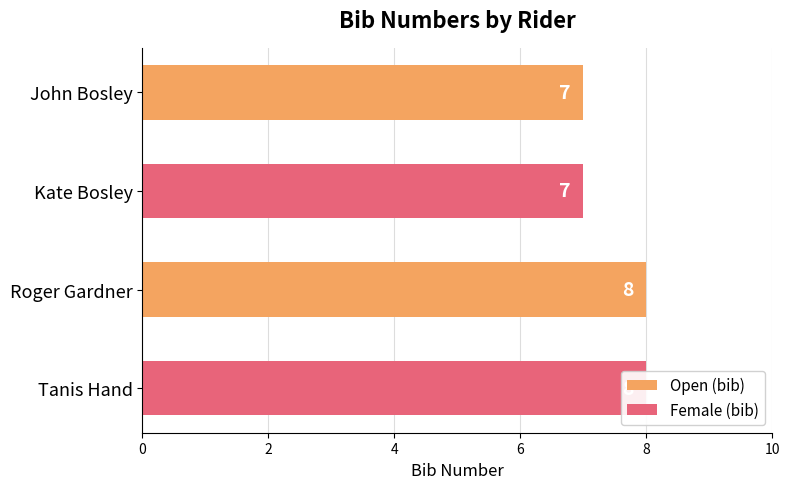

Does the chart contain stacked bars?

No